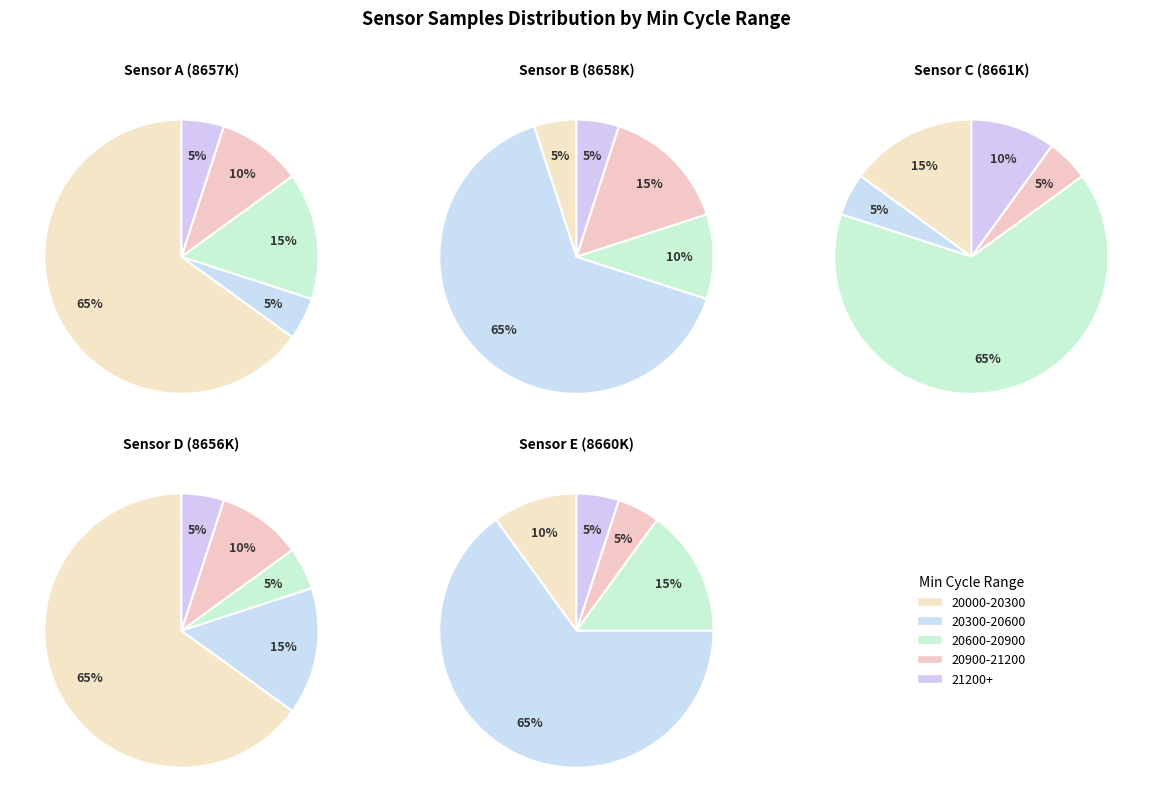

Is the sum of 33 and 33 greater than half?

No